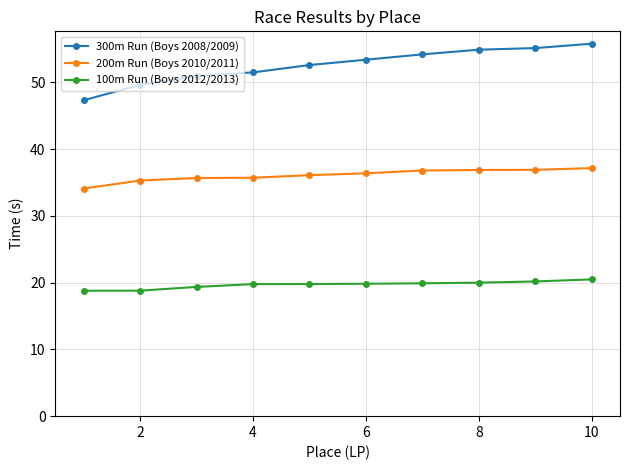

Which series has the widest spread of values?

300m Run (Boys 2008/2009)